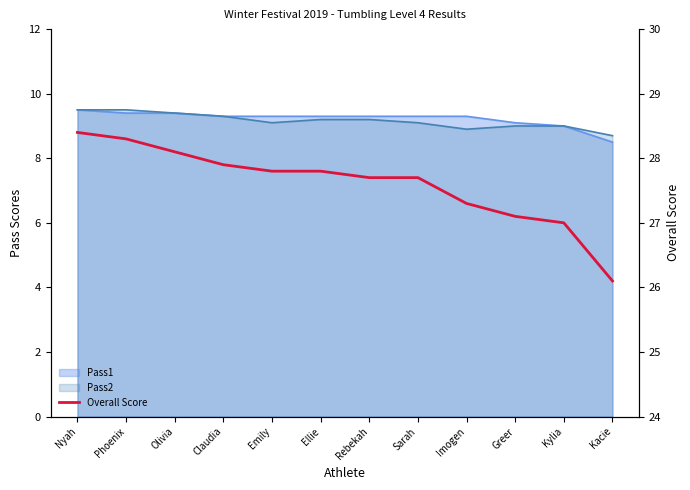

Which label corresponds to the largest value in the chart?

Nyah